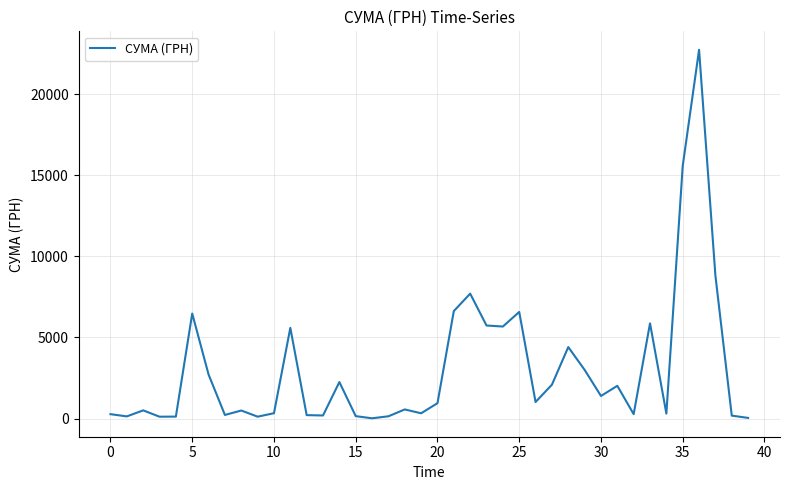

What is the difference between the second highest and second lowest values?

15531.5